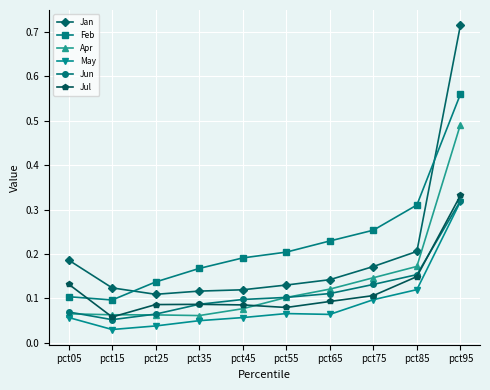

The Jul series shows 0.1 at pct45. True or false?

True